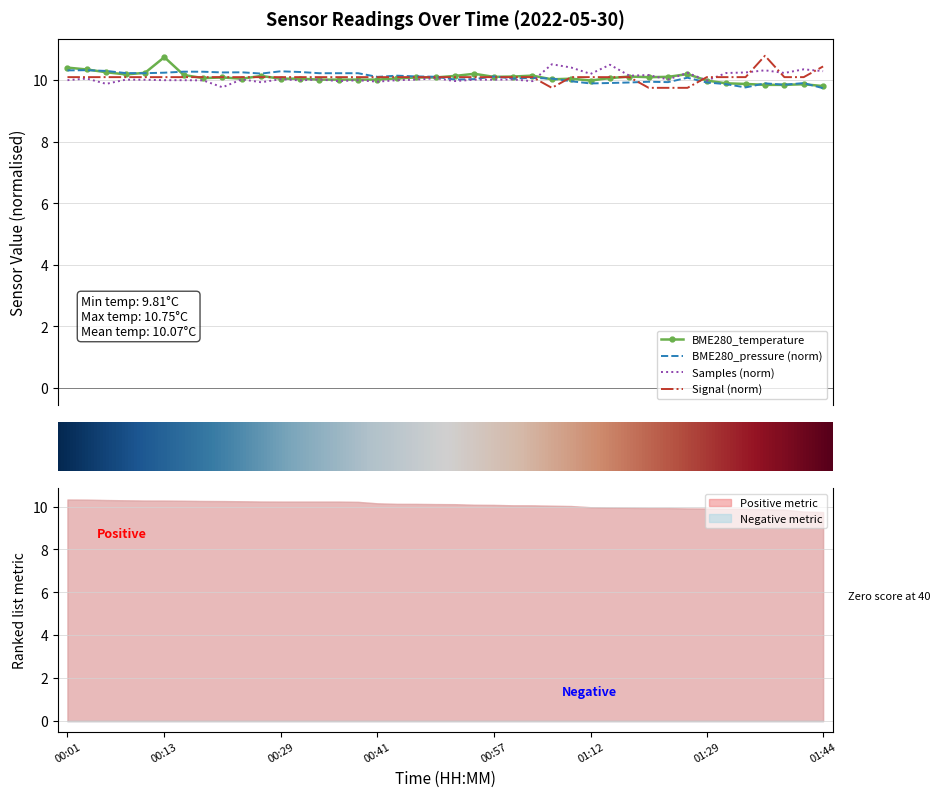

How many lines are shown in the chart?

4